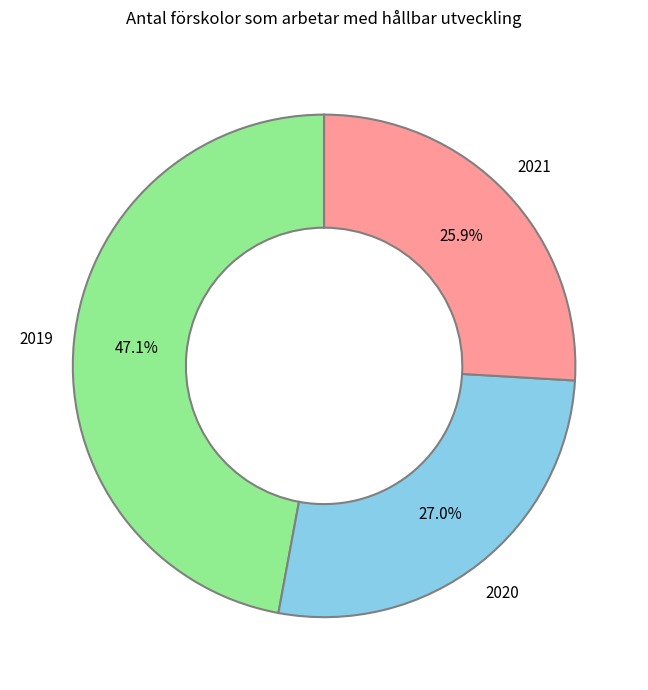

What is the ratio of the value at 2020 to the value at 2021?

1.0